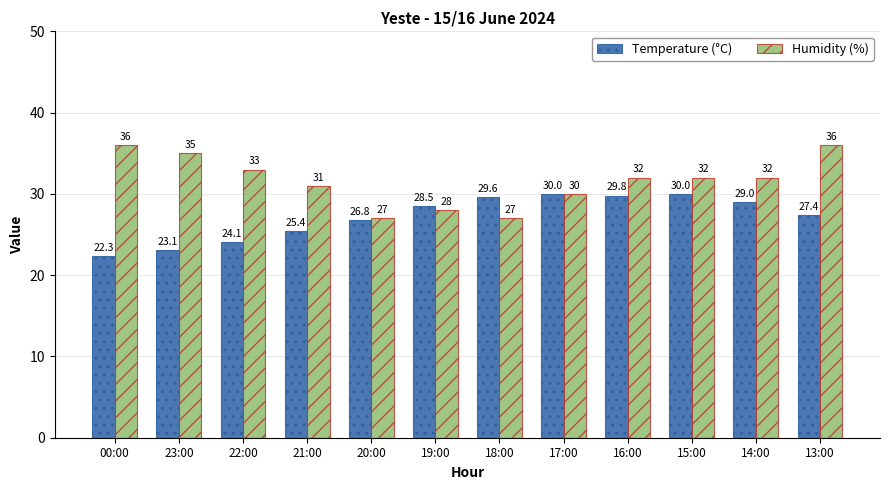

What is the value of the Temperature (°C) bar at the 7th from the left?

29.6